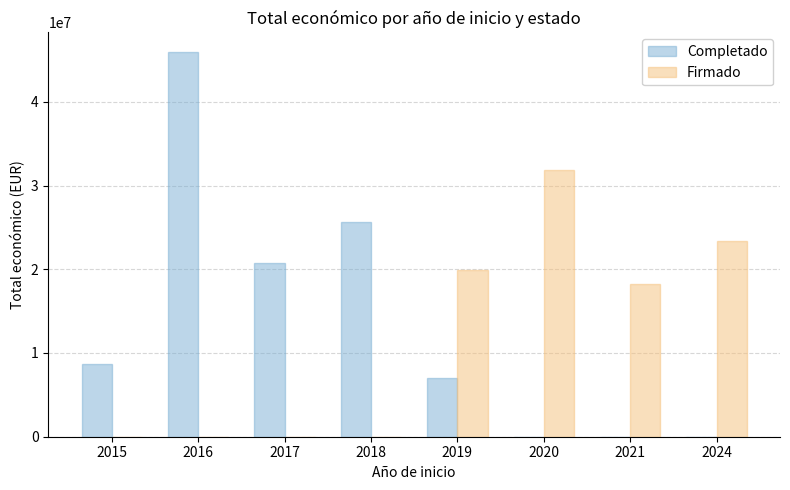

Between 2018 and 2020, which series saw the biggest shift?

Firmado